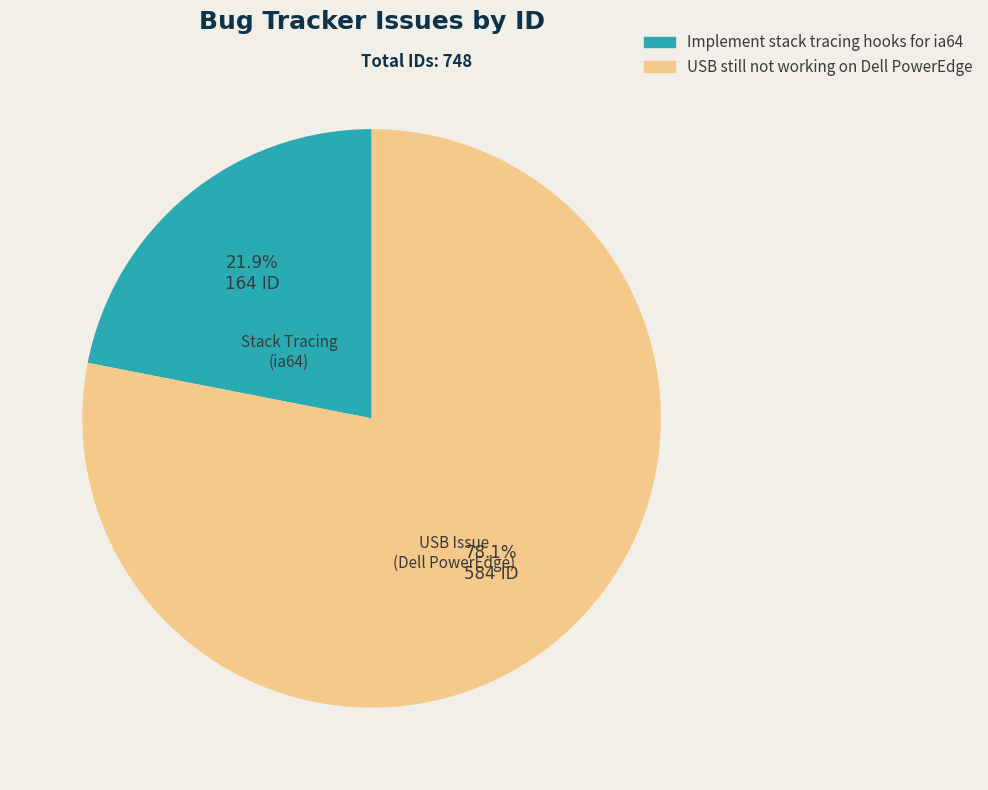

To the nearest percent, what portion does USB still not working on Dell PowerEdge represent?

78%